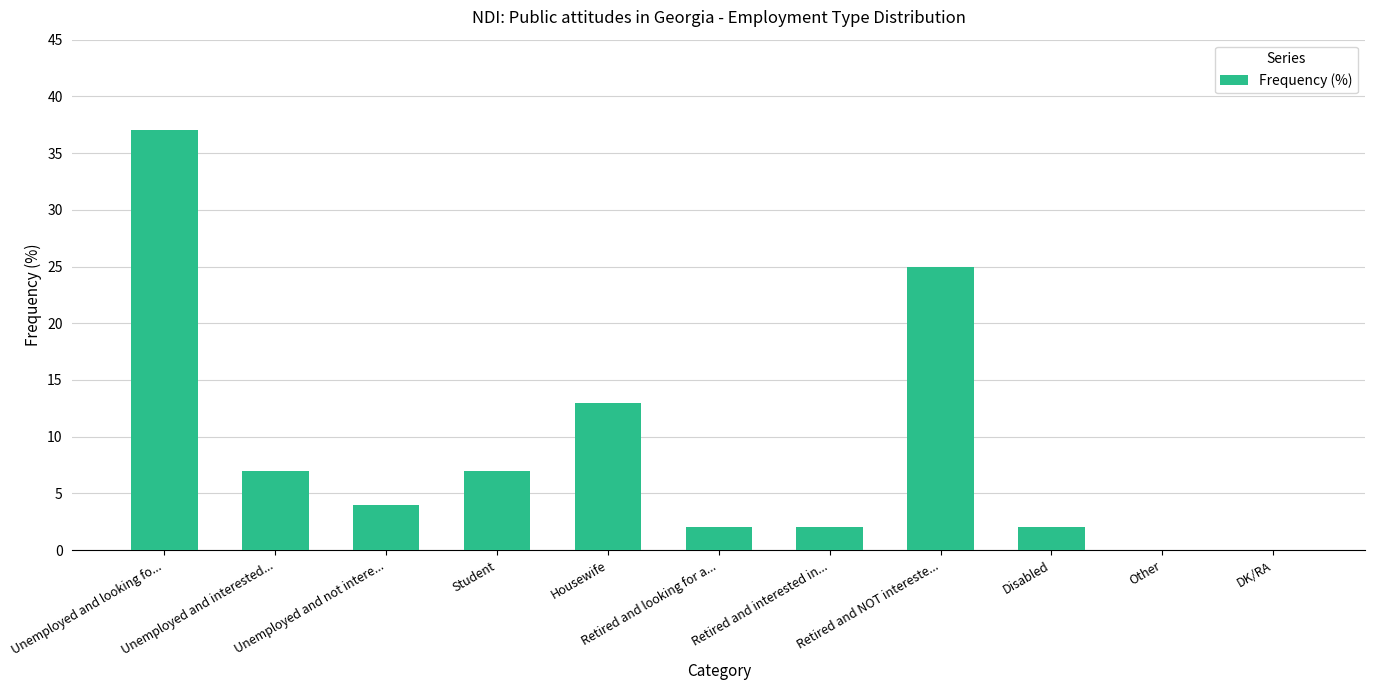

At which label does the data first exceed 4?

Unemployed and looking fo...